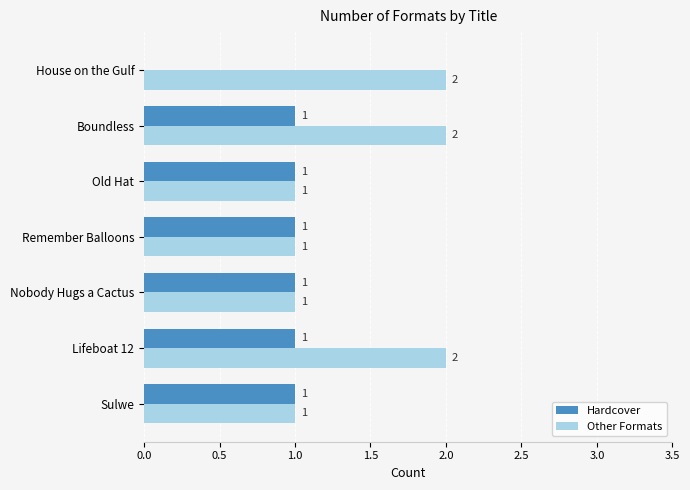

True or false: Hardcover has a value of -1 at House on the Gulf.

False